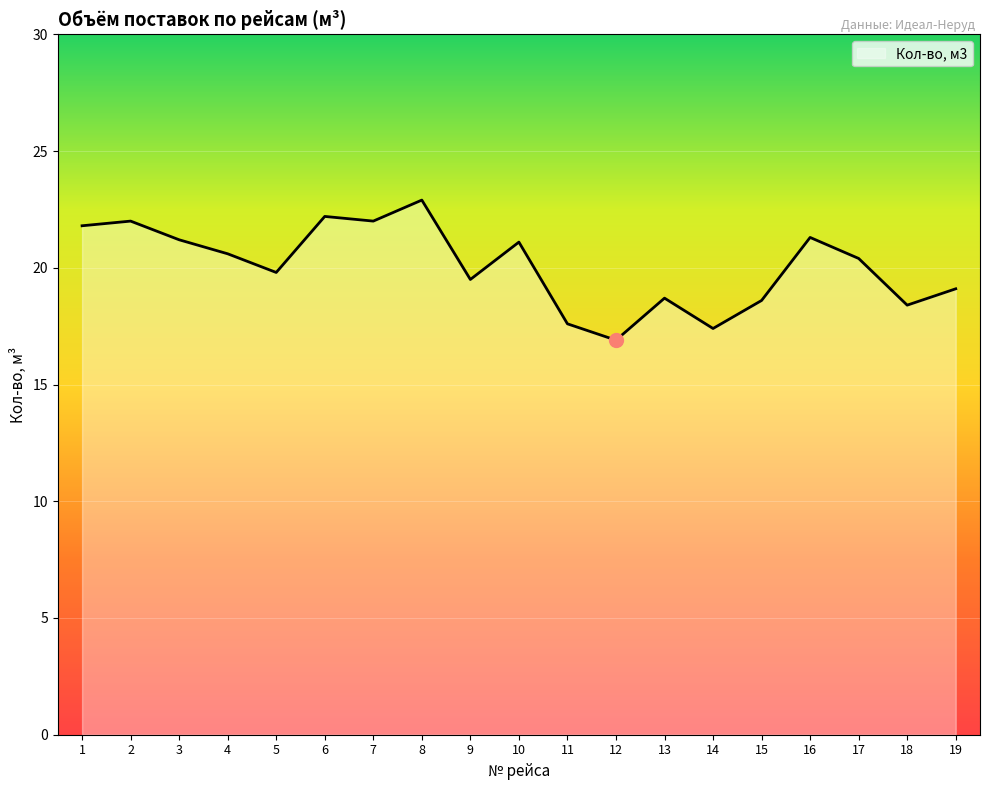

What is the approximate value at 8?

22.9